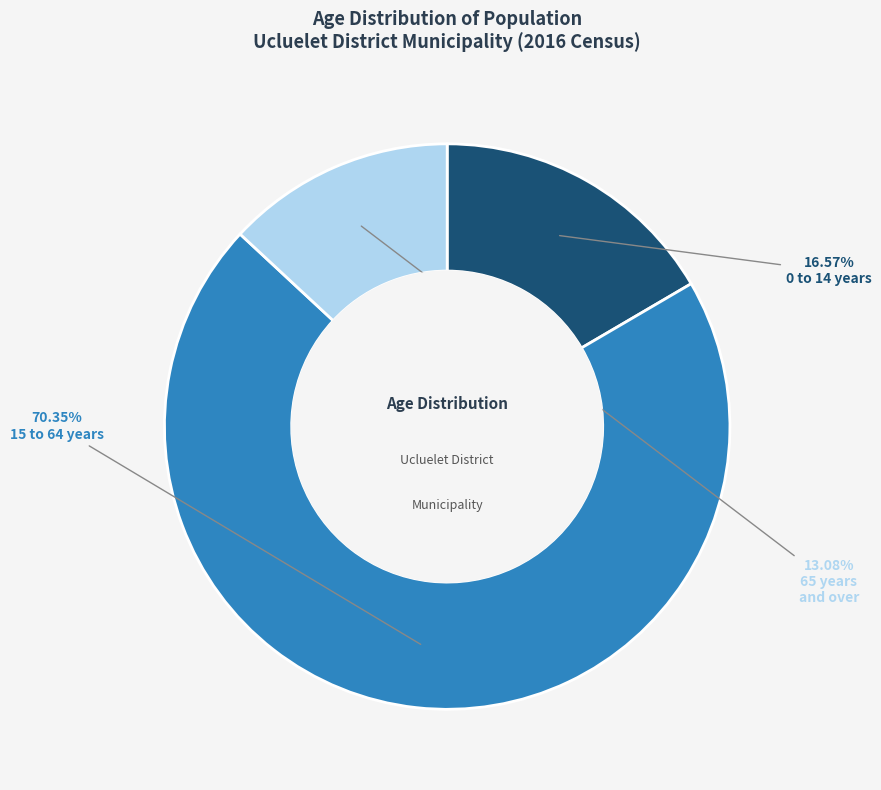

Is there a majority slice in this chart?

Yes